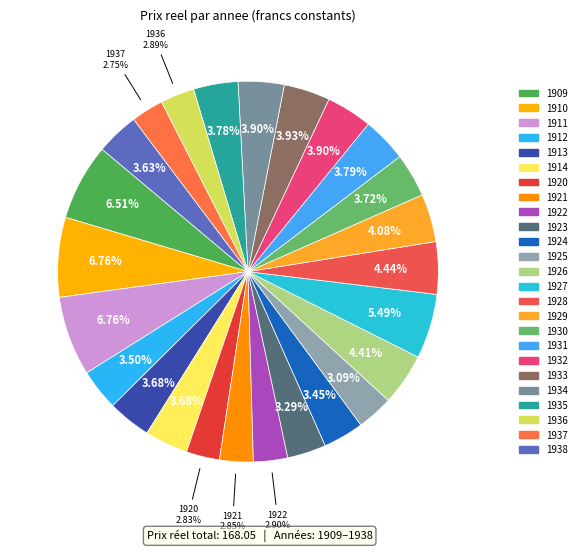

To the nearest percent, what portion does 1922 represent?

3%